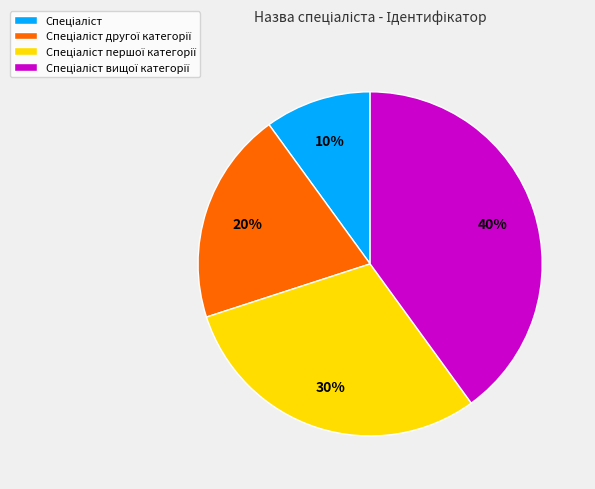

How many slices are in this pie chart?

4